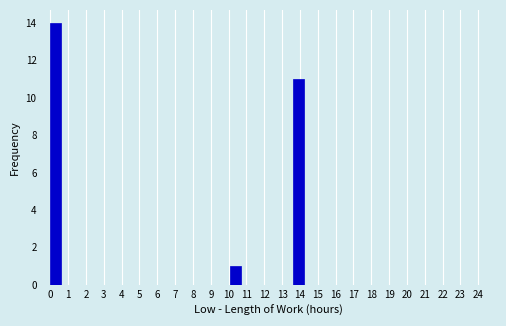

Reading left to right, list every bar in this chart as the range it spans on the x-axis followed by its height. Neither the bar edges nor the heights are printed on the chart, so give them approximately, as read against the axes.

0.0 to 0.6: 14
0.6 to 1.2: 0
1.2 to 1.8: 0
1.8 to 2.4: 0
2.4 to 3.0: 0
3.0 to 3.6: 0
3.6 to 4.1: 0
4.1 to 4.7: 0
4.7 to 5.3: 0
5.3 to 5.9: 0
5.9 to 6.5: 0
6.5 to 7.1: 0
7.1 to 7.7: 0
7.7 to 8.3: 0
8.3 to 8.9: 0
8.9 to 9.5: 0
9.5 to 10.1: 0
10.1 to 10.7: 1
10.7 to 11.3: 0
11.3 to 11.9: 0
11.9 to 12.4: 0
12.4 to 13.0: 0
13.0 to 13.6: 0
13.6 to 14.2: 11